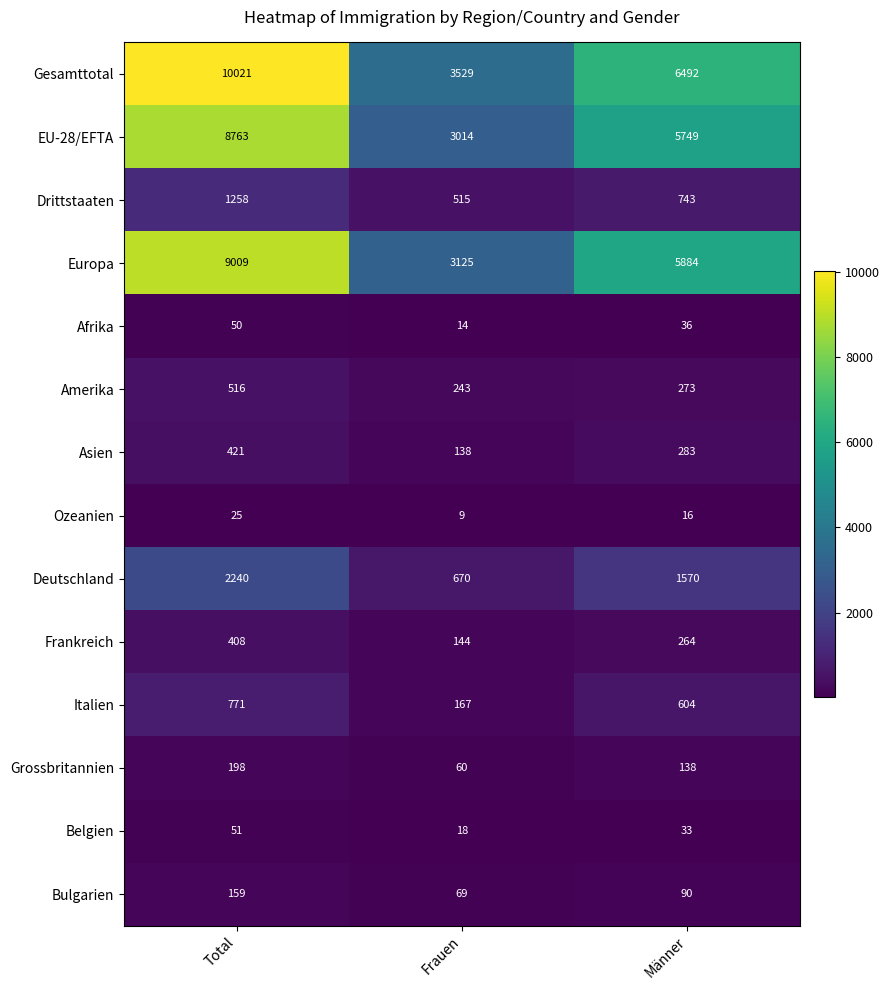

Rank the series by their maximum value, from lowest to highest.

Ozeanien, Afrika, Belgien, Bulgarien, Grossbritannien, Frankreich, Asien, Amerika, Italien, Drittstaaten, Deutschland, EU-28/EFTA, Europa, Gesamttotal